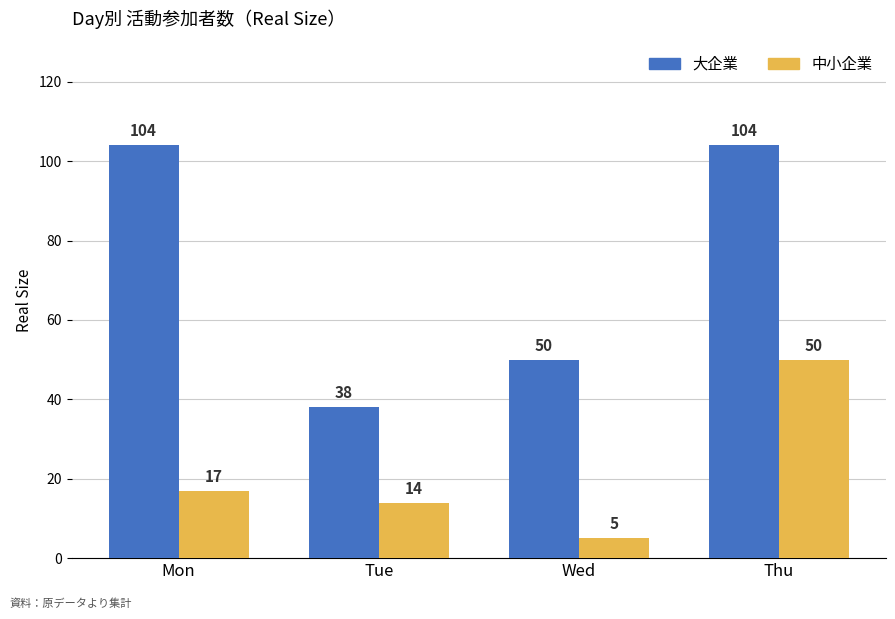

What value does the 大企業 series have at Tue, to the nearest 5?

40